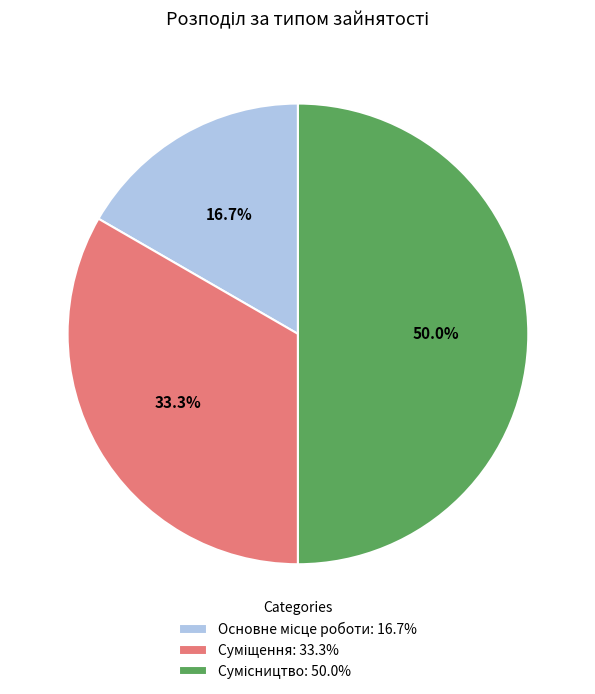

Is it true that Суміщення is 20% of the pie?

False